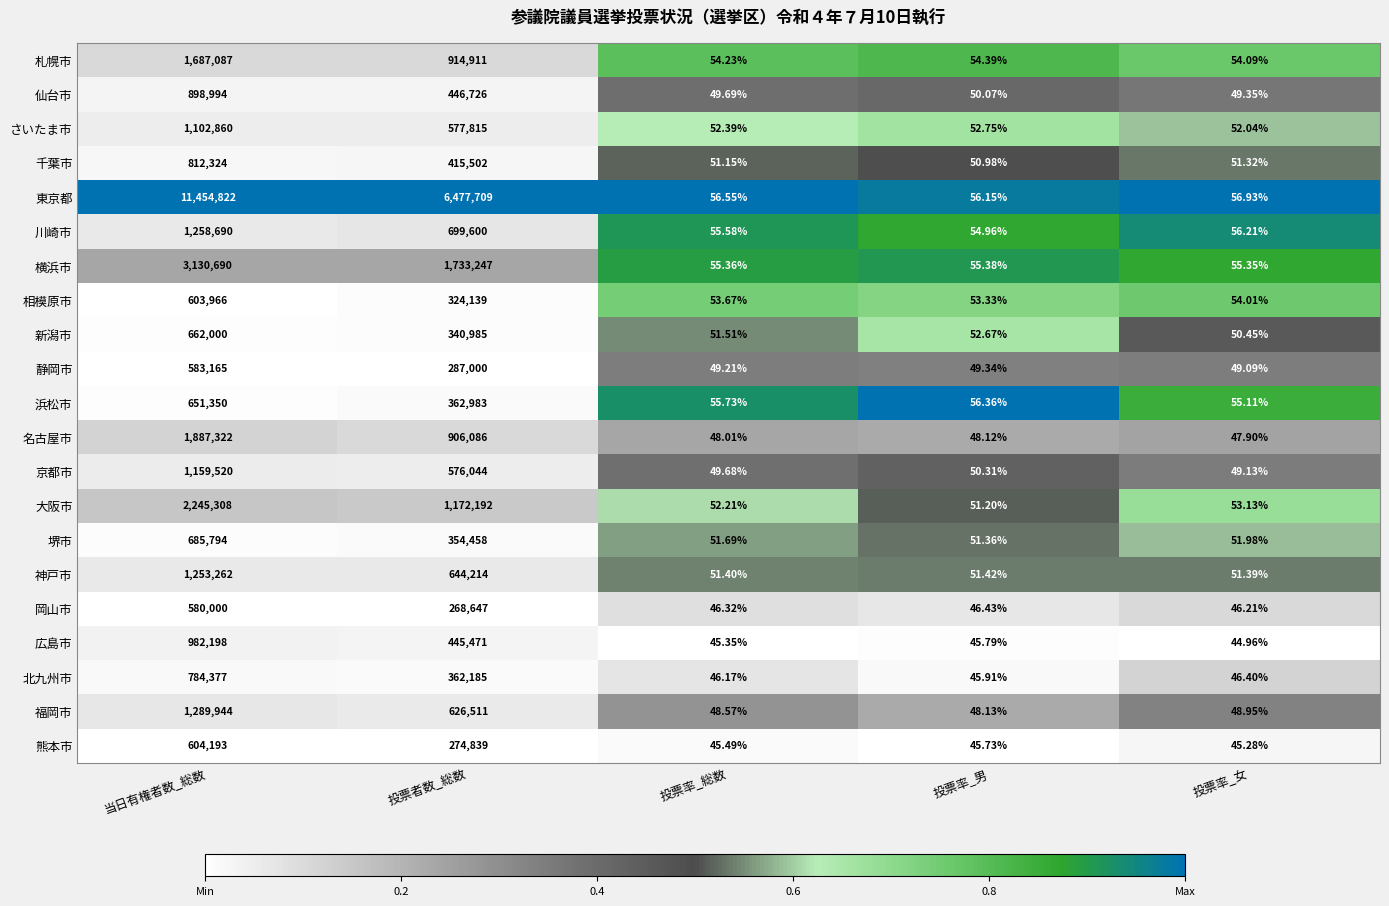

At which category is the sum across all series the highest?

当日有権者数_総数